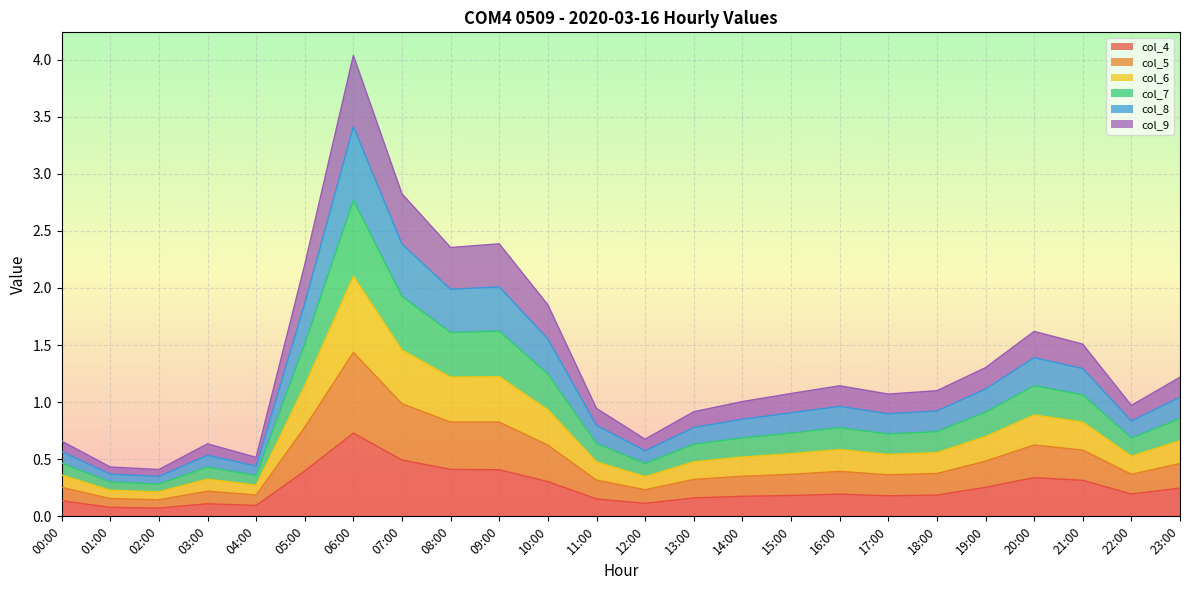

What is the total value across all series at 19:00?

1.3